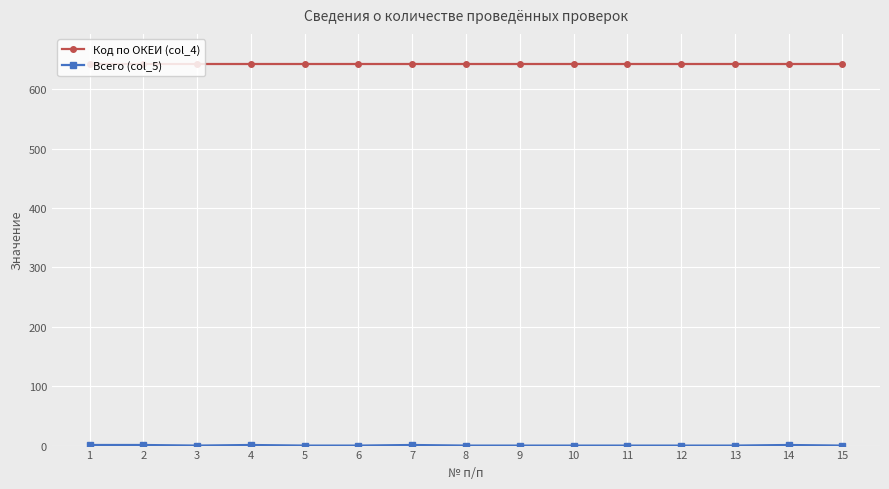

What is the spread (max minus min) of values at 9?

642